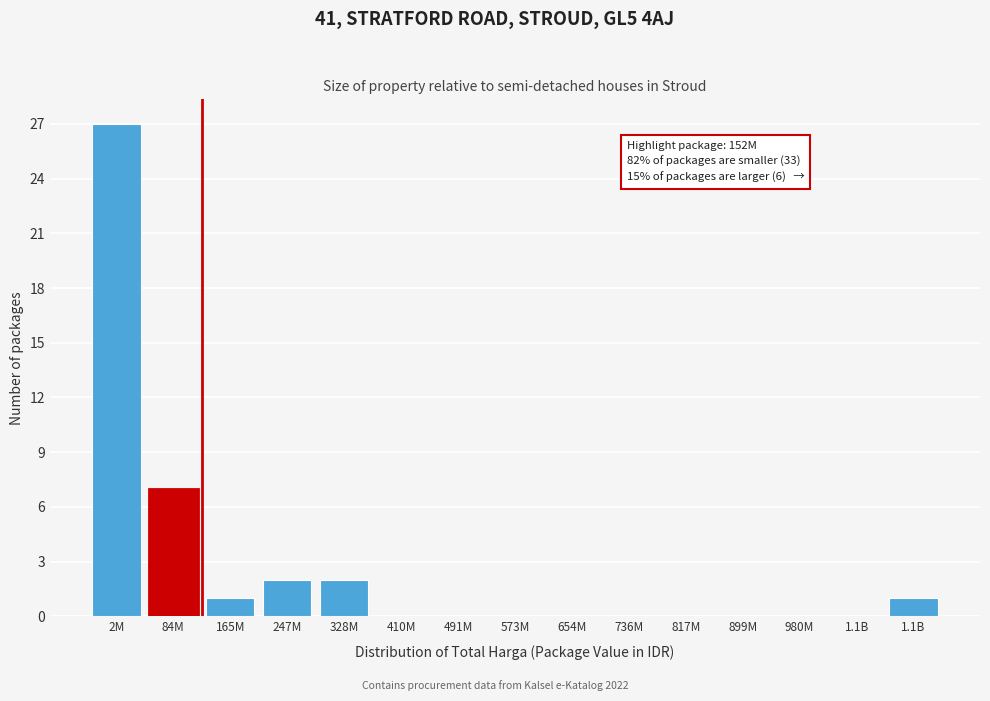

Count the number of categories in the chart.

15